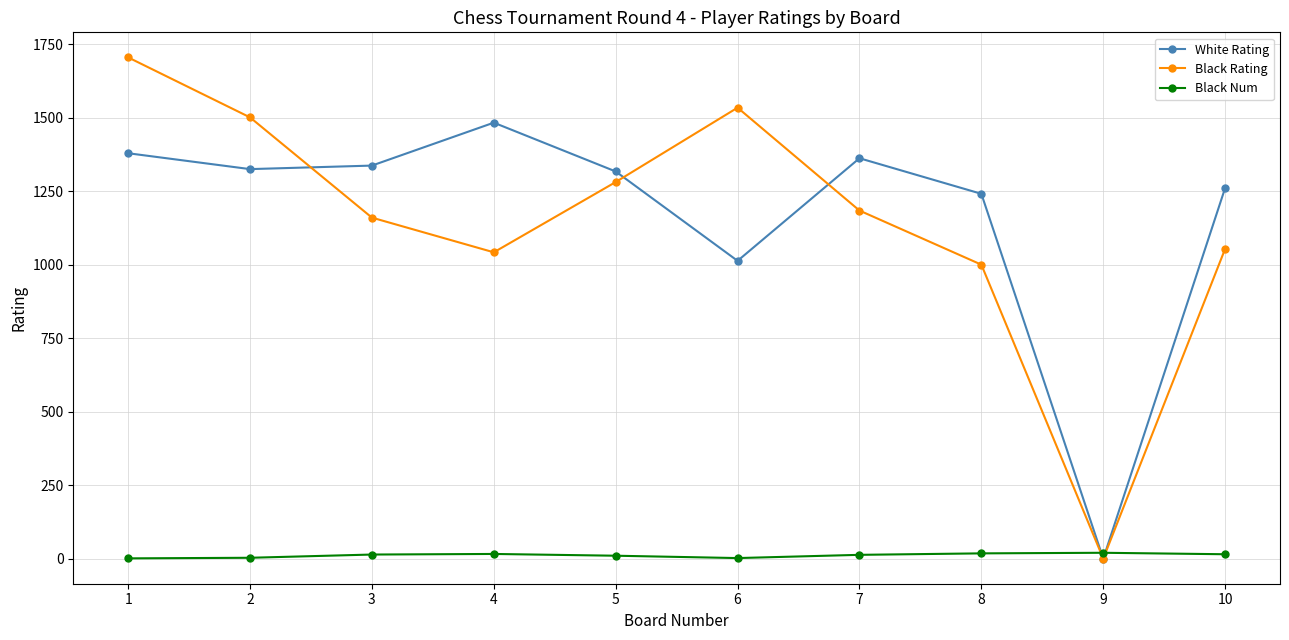

Between which two adjacent categories do Black Num and Black Rating first intersect?

8 and 9